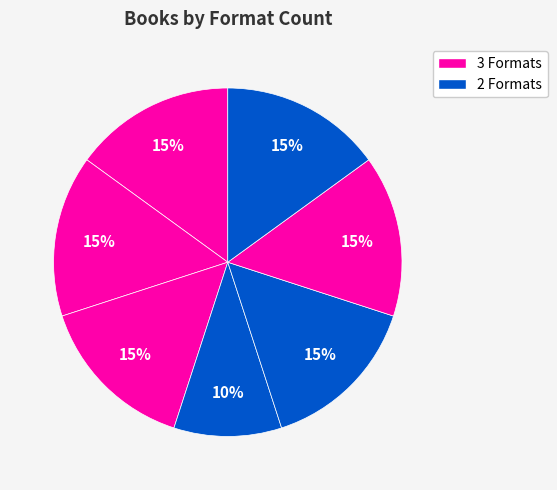

Count the number of slices in the pie.

7